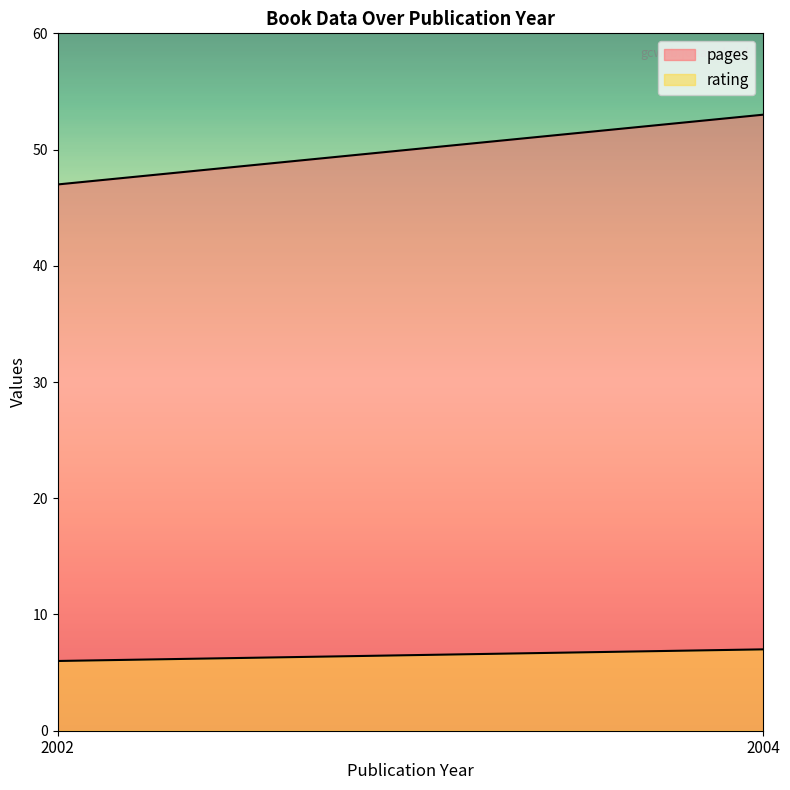

What is the difference between the highest and lowest values at 2002?

41